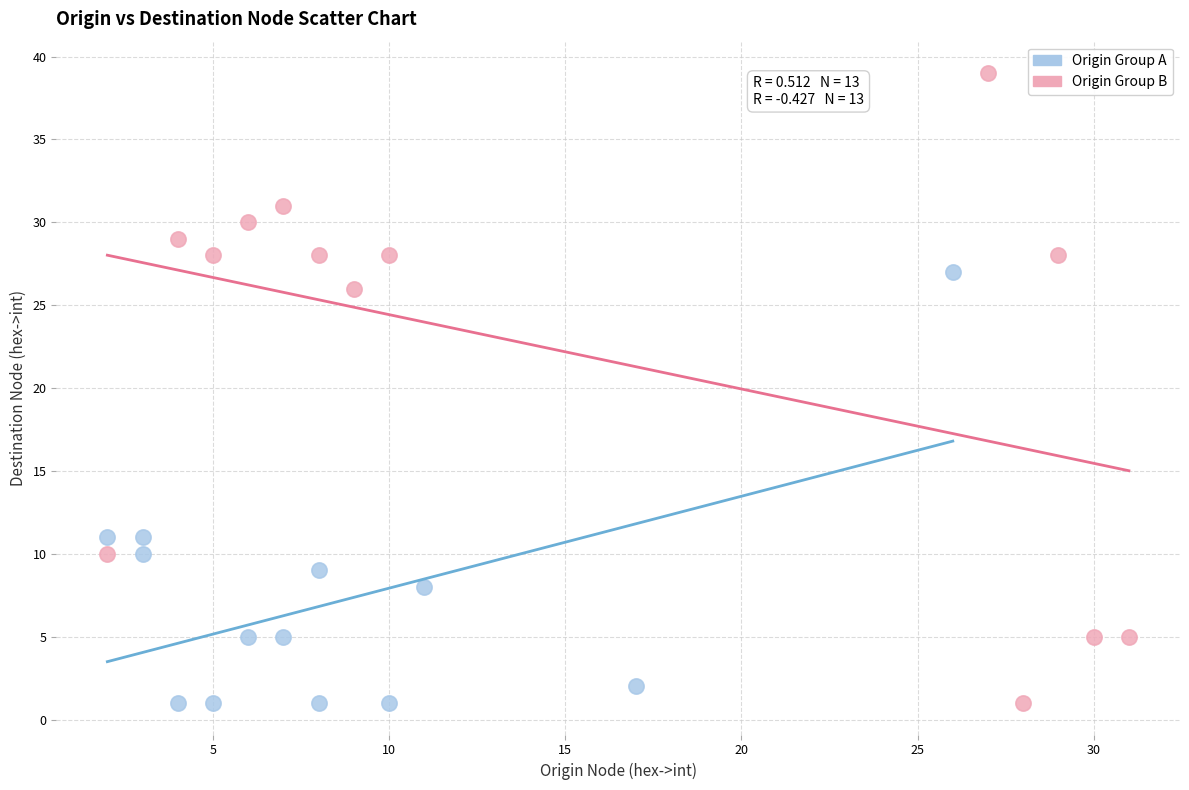

Which series reaches the maximum Y coordinate?

Origin Group B